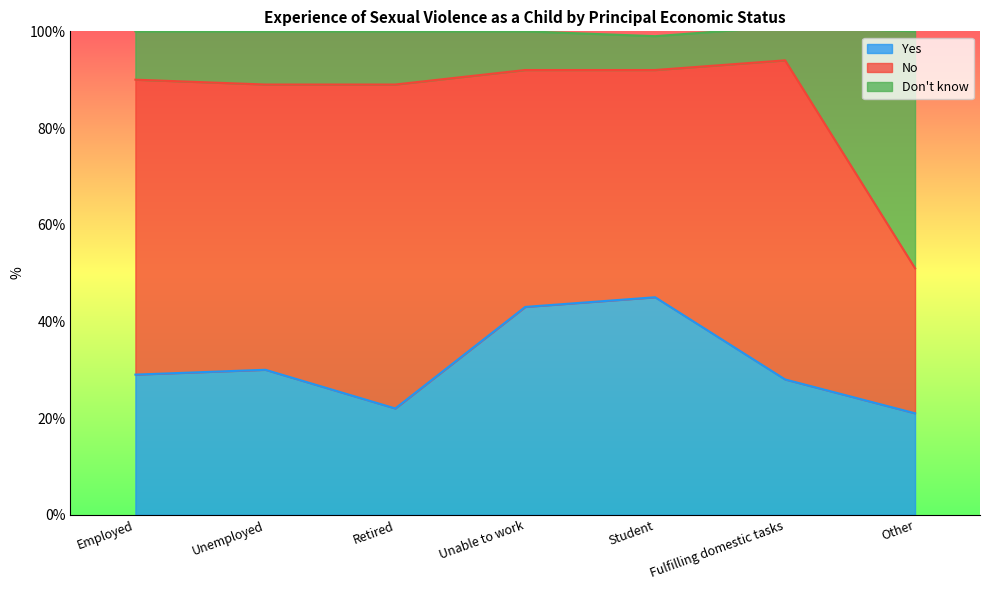

True or false: Yes has a value of 11 at Employed.

False